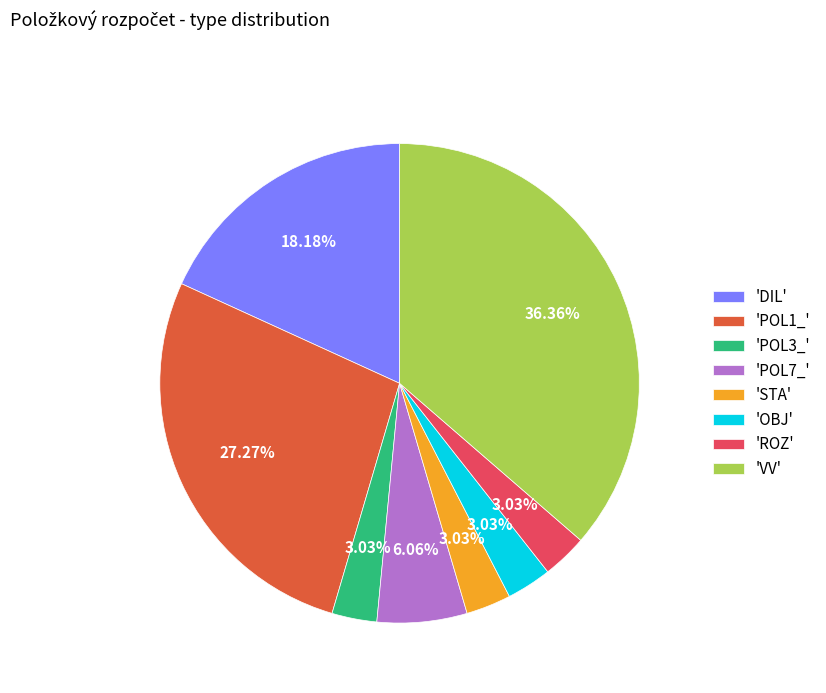

Is the sum of 'VV' and 'POL7_' greater than half?

No